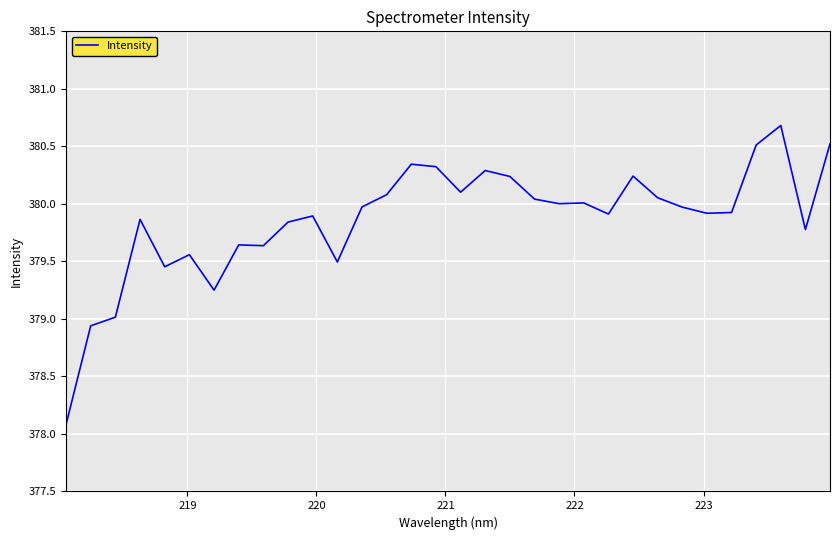

What is the minimum value shown in the chart?

378.1